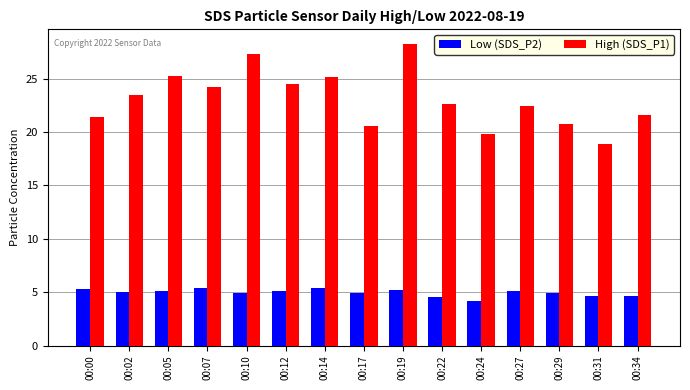

The Low (SDS_P2) series shows 8.4 at 00:14. True or false?

False